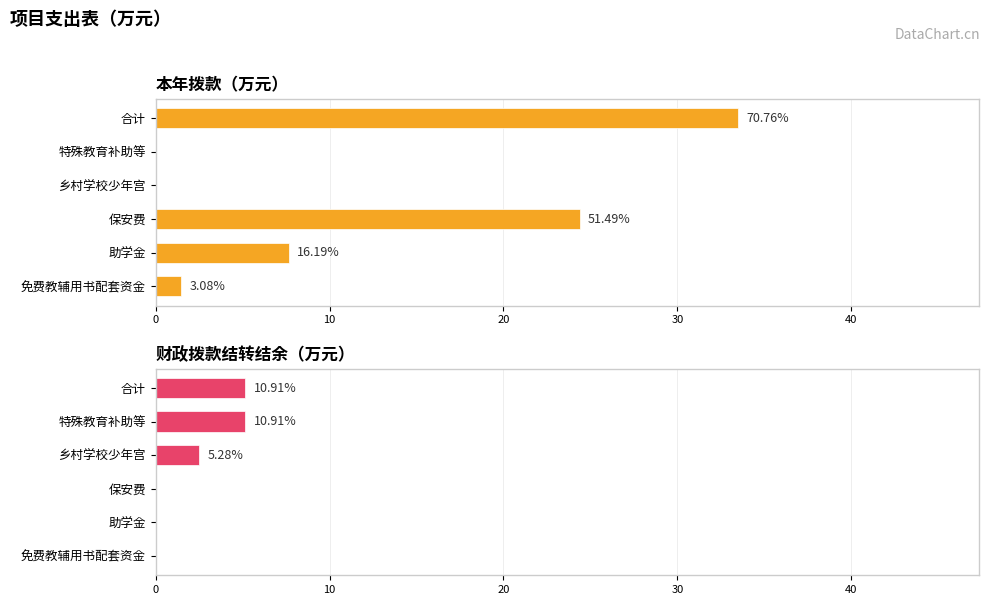

Which has a higher value, 保安费 or 助学金?

保安费